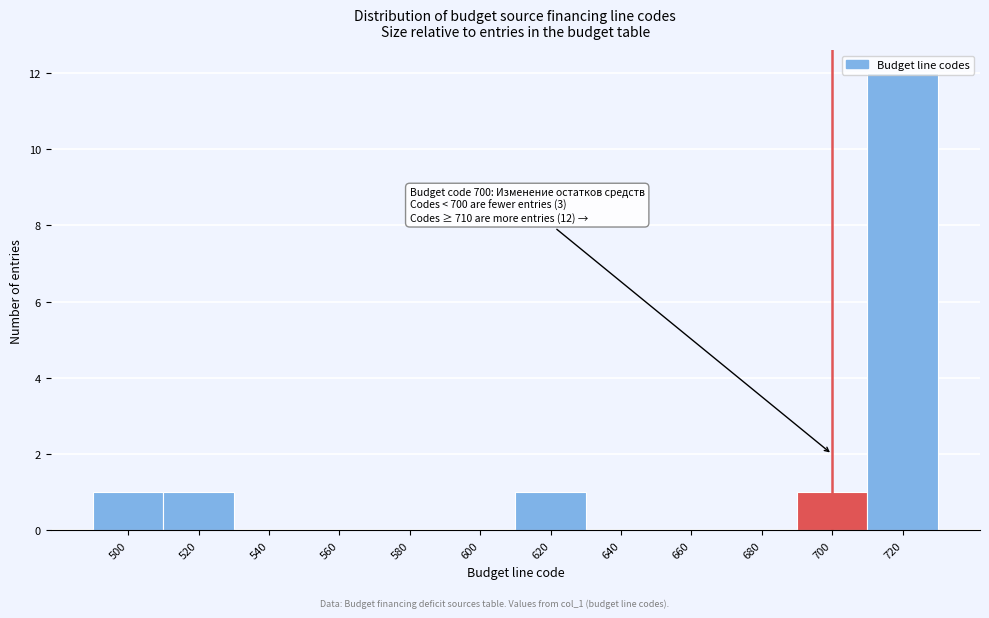

Which range on the x-axis has the tallest bar?

710 to 730